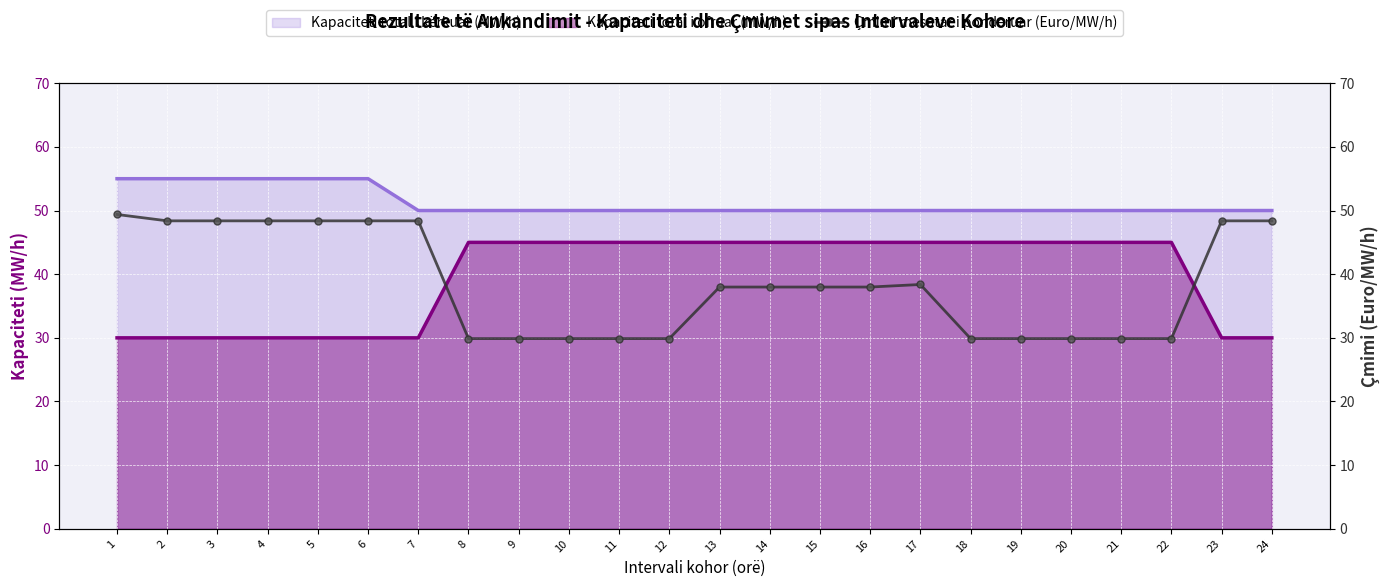

Where is the data nearest to the value 39?

17